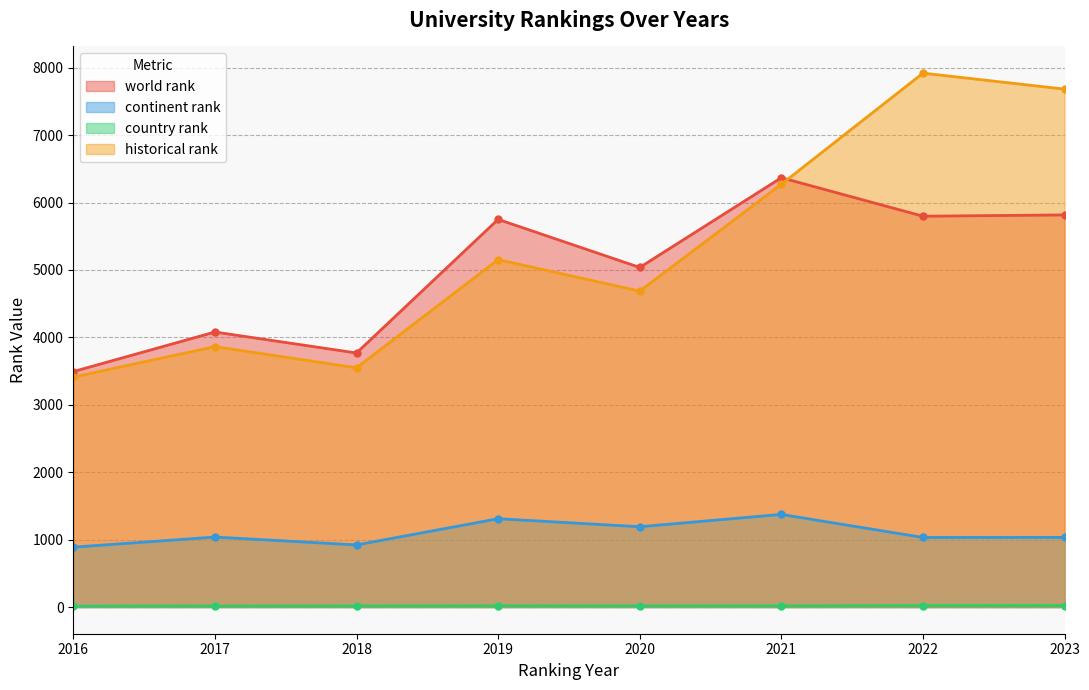

What is the minimum value shown in the chart?

13.0